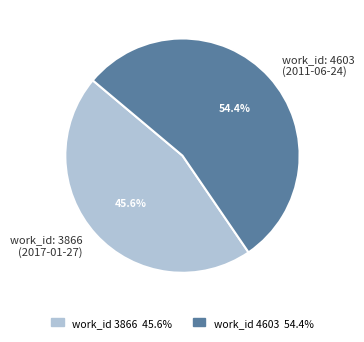

Which has a higher value, work_id: 4603 (2011-06-24) or work_id: 3866 (2017-01-27)?

work_id: 4603 (2011-06-24)